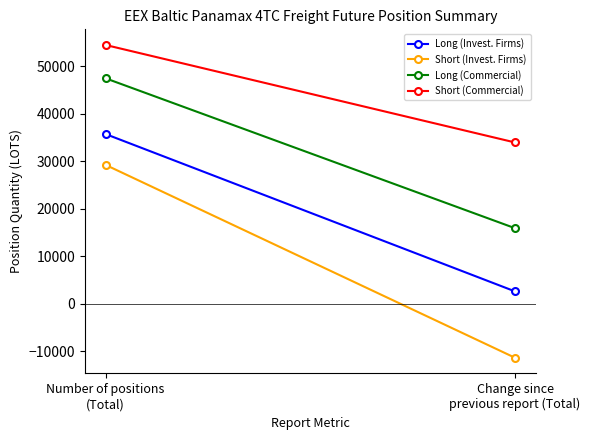

The Long (Commercial) series shows 15912.5 at Change since
previous report (Total). True or false?

True